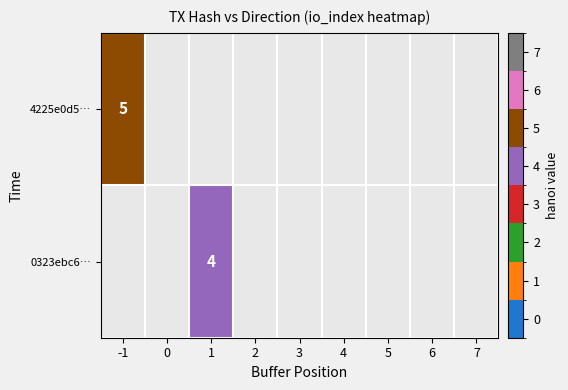

At which category does the chart reach its peak across all series?

-1